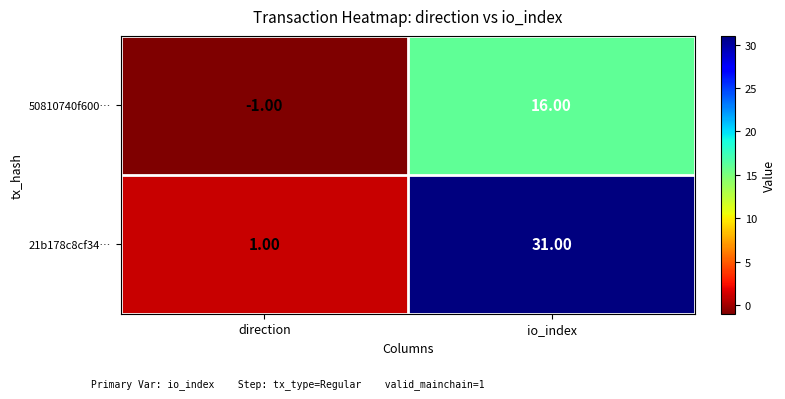

What is the difference between the 50810740f600… values at io_index and direction?

17